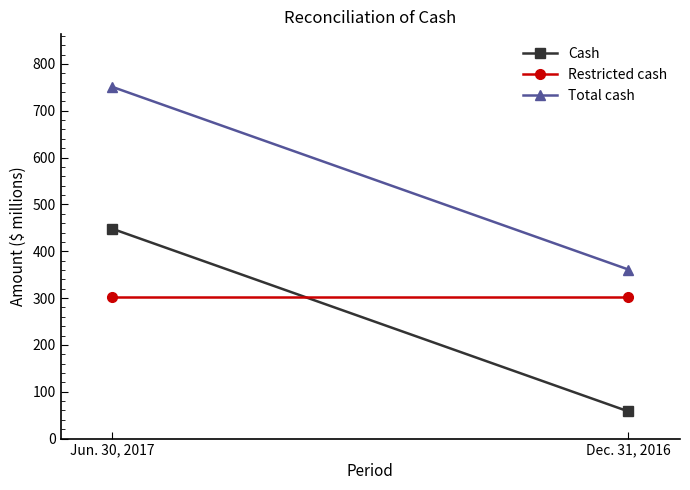

Reading right to left, extract all data points from this chart.

Cash: 58	448
Restricted cash: 303	303
Total cash: 361	751